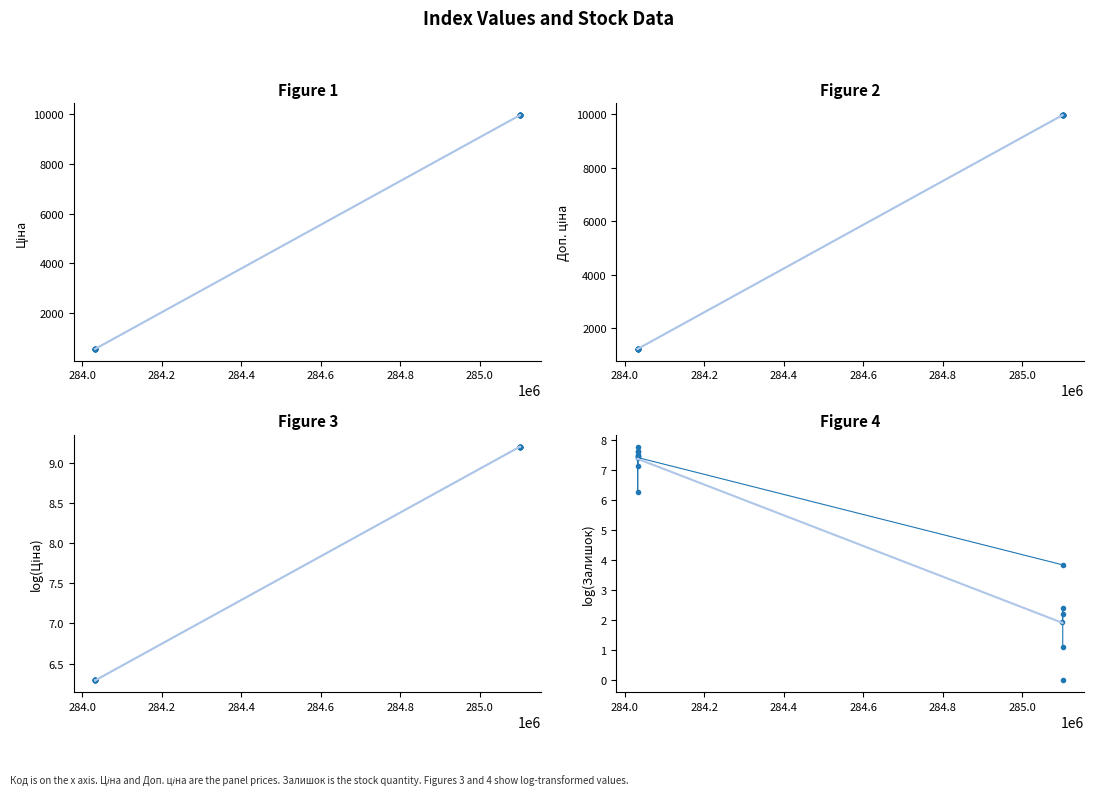

True or false: Ціна and log(Залишок) cross at least once.

False